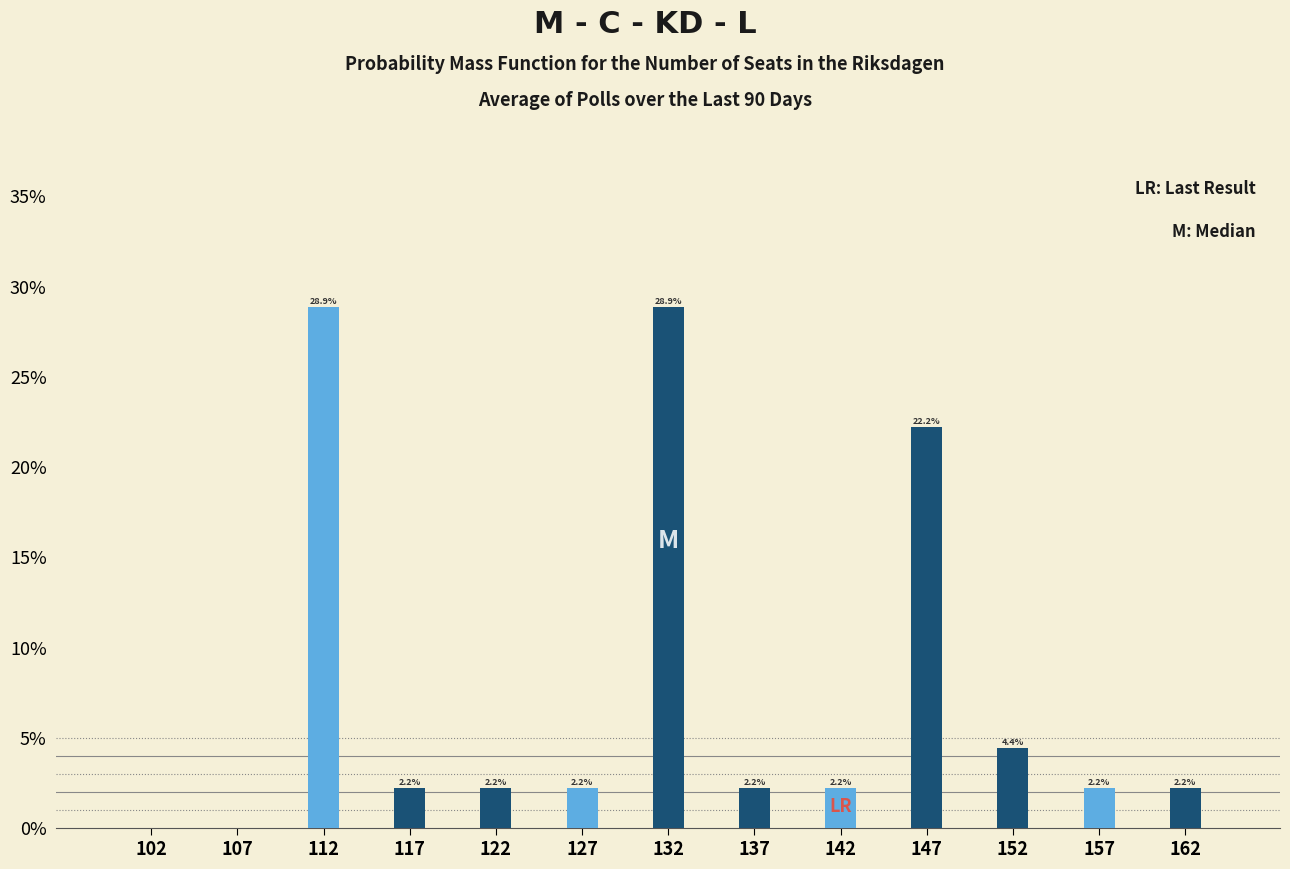

Reading right to left, transcribe all the data shown in this chart.

162=2.2	157=2.2	152=4.4	147=22.2	142=2.2	137=2.2	132=28.9	127=2.2	122=2.2	117=2.2	112=28.9	107=0.0	102=0.0